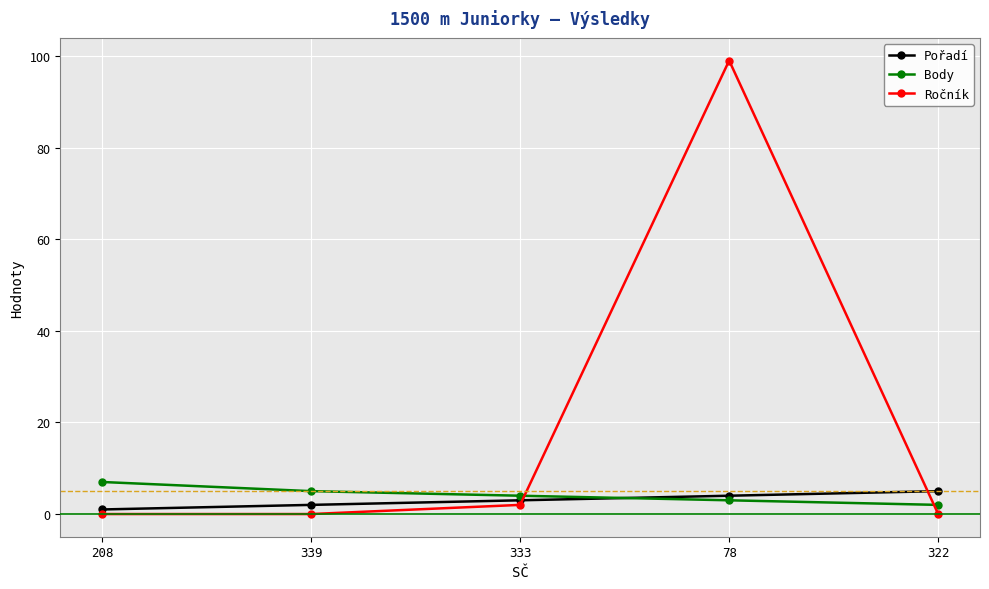

What is the difference between the maximum and minimum values in the Pořadí series?

4